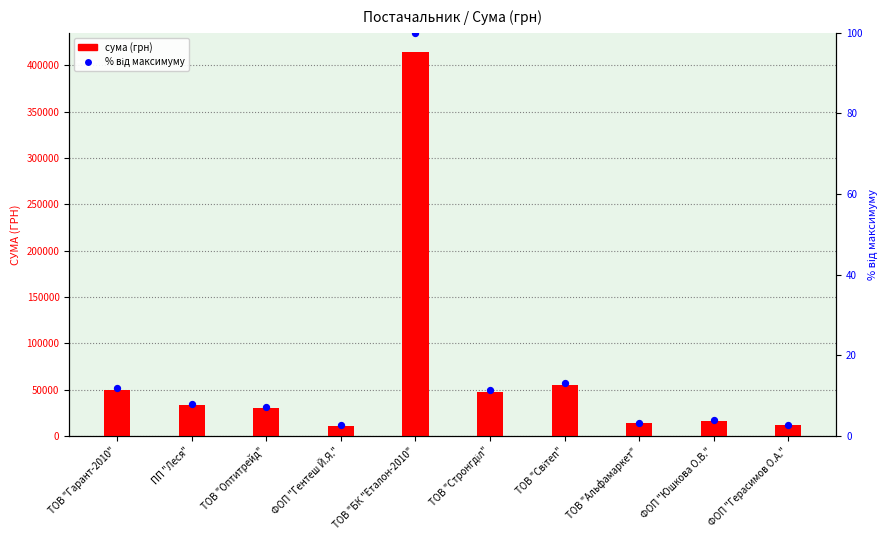

Which series has the largest total across all categories?

СУМА (ГРН)